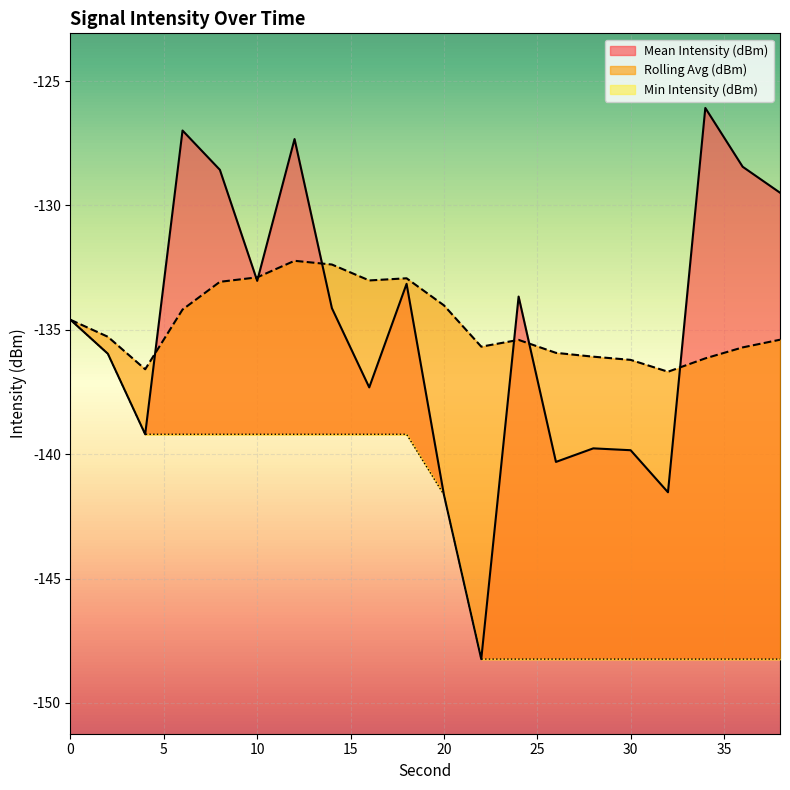

How many lines are shown in the chart?

3